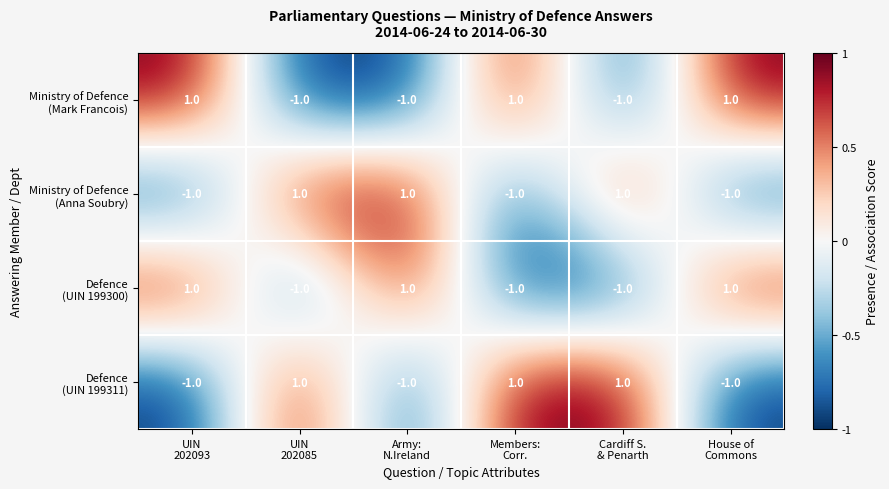

At how many categories does at least one series exceed 0?

6